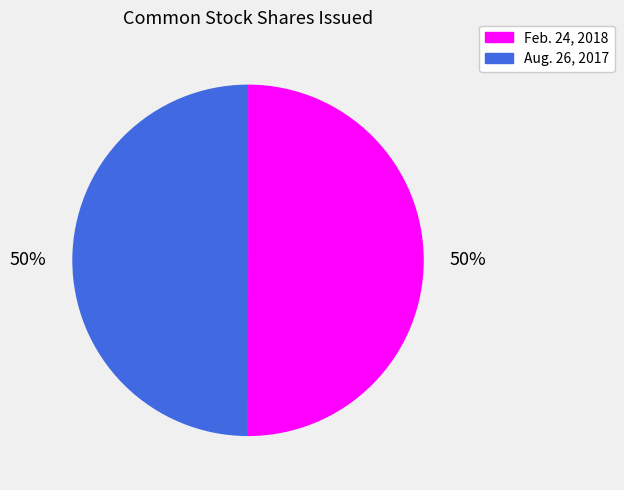

Approximately how many times larger is the value at Feb. 24, 2018 compared to Aug. 26, 2017?

1.0